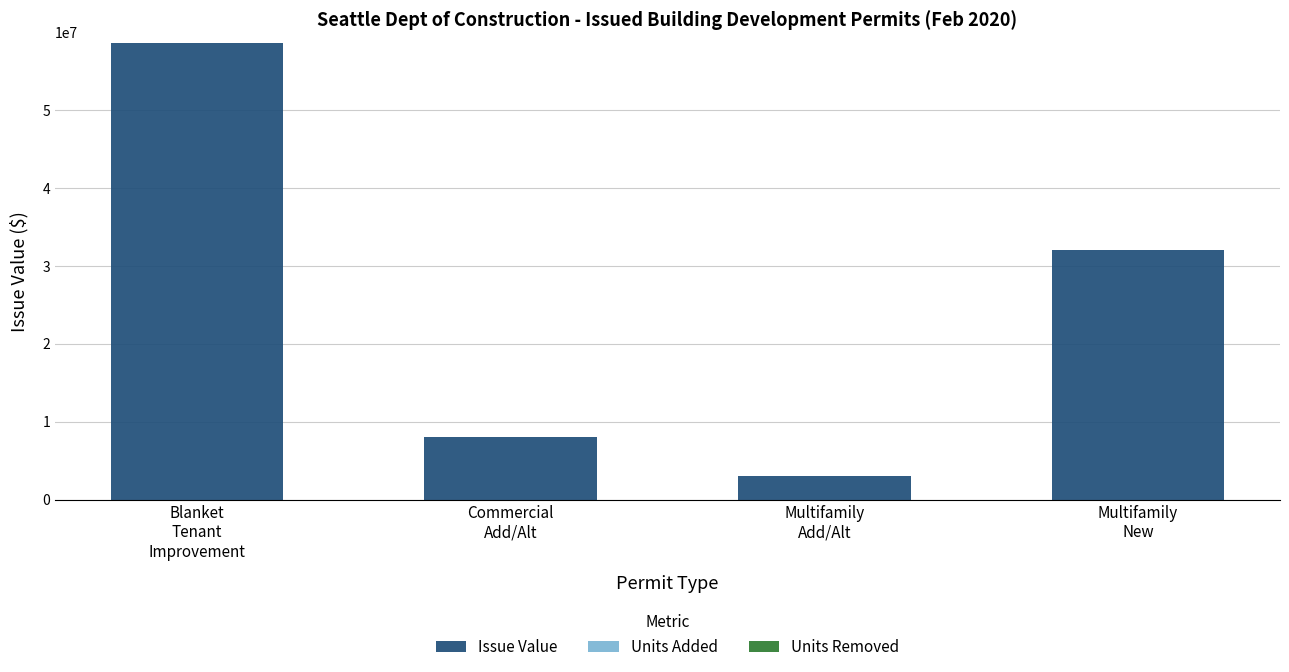

How many data points does each series have?

4